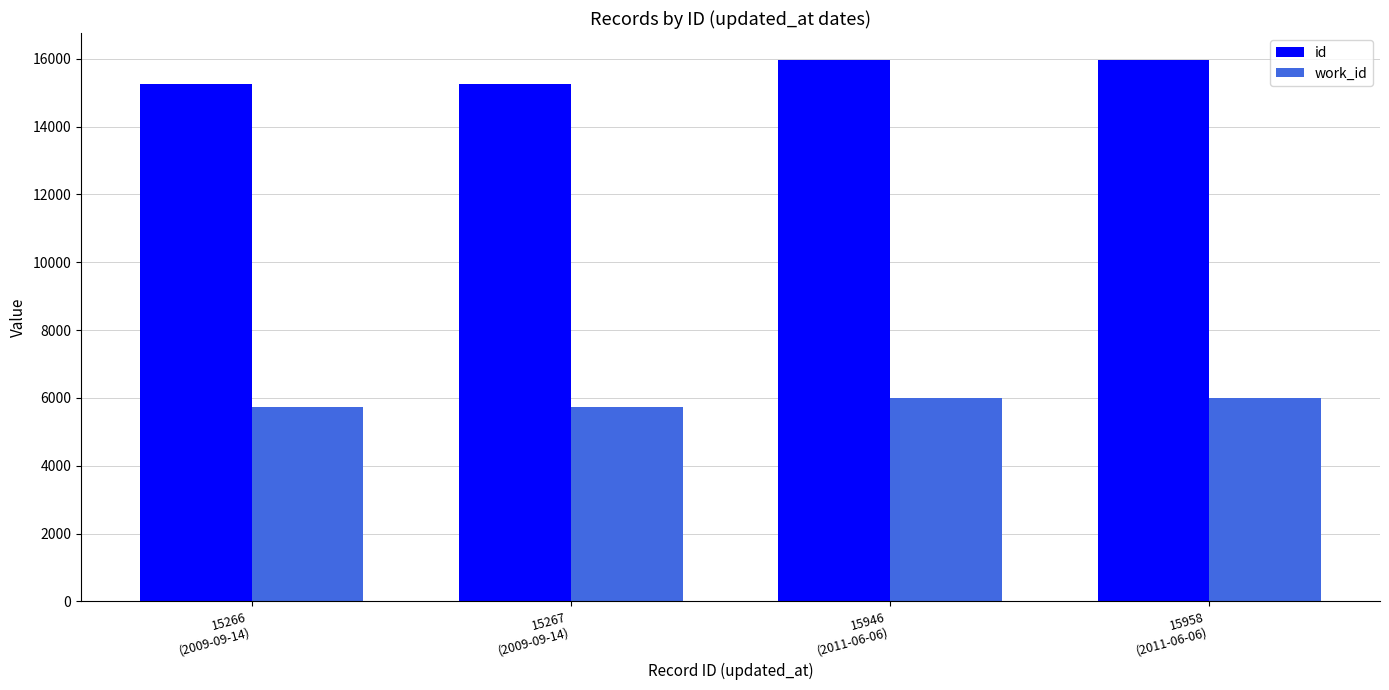

Is the value of work_id at 15267
(2009-09-14) greater than the value of id at 15946
(2011-06-06)?

No